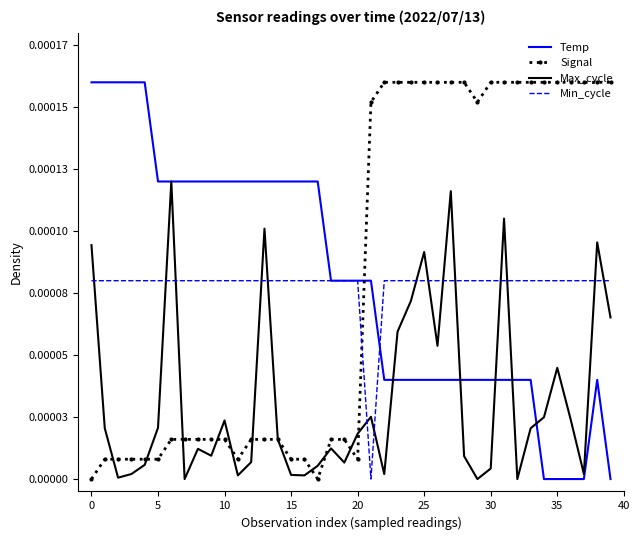

Which series ends up on top after the final intersection of Max_cycle and Signal?

Signal